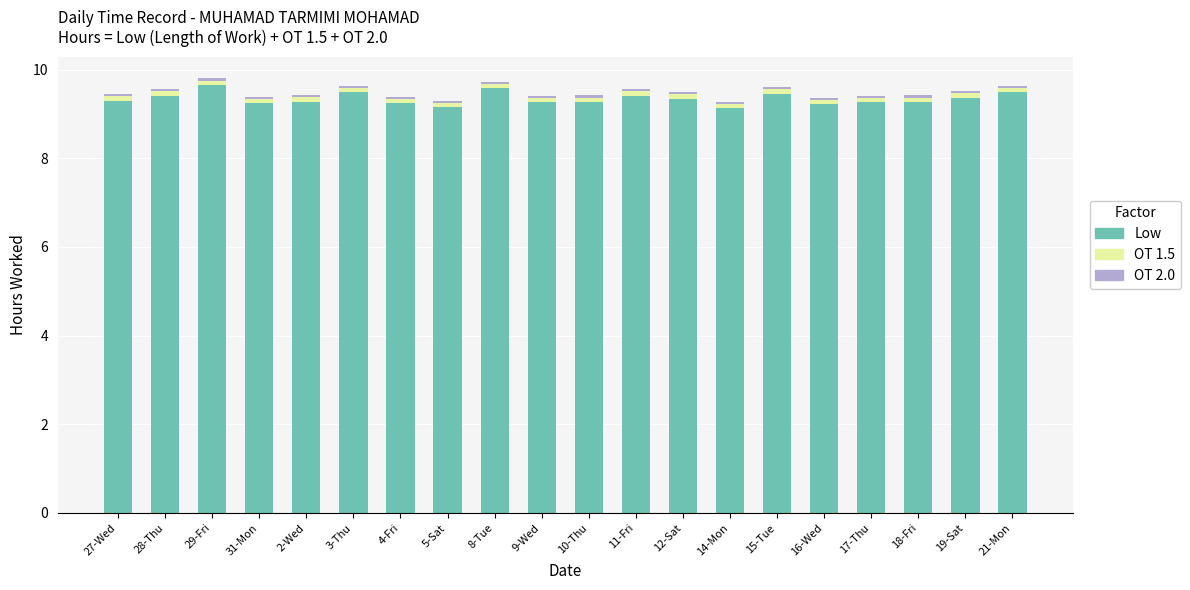

How many bars are there in total?

20